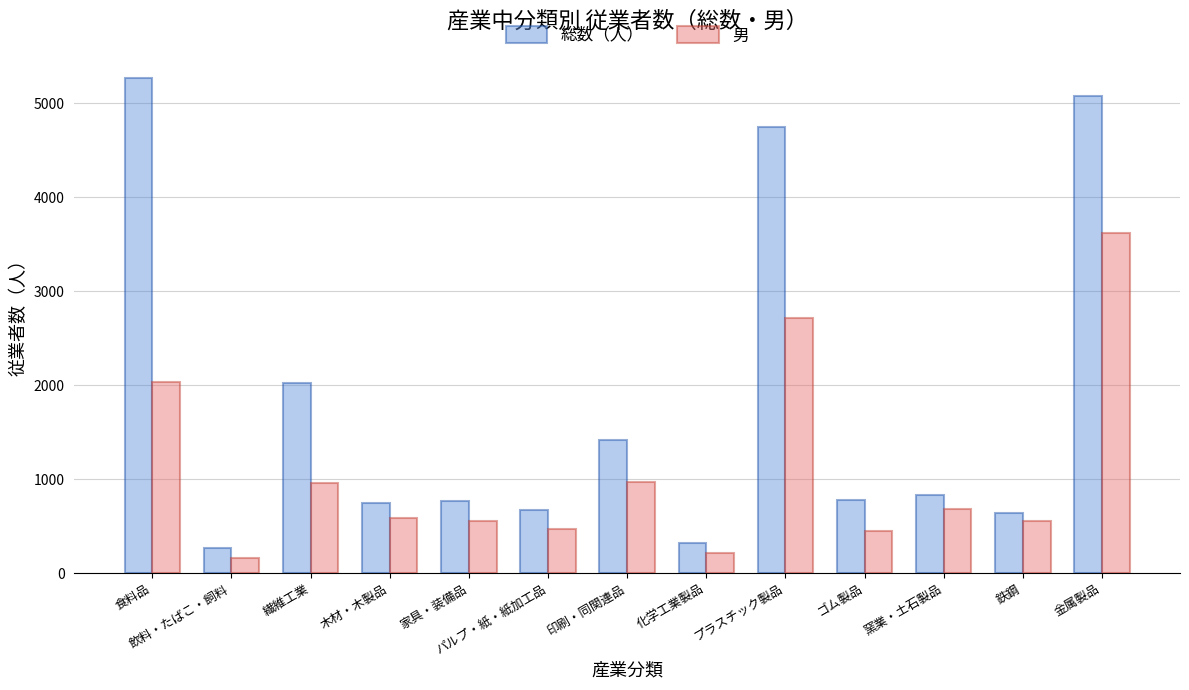

At which category is the sum across all series the highest?

金属製品